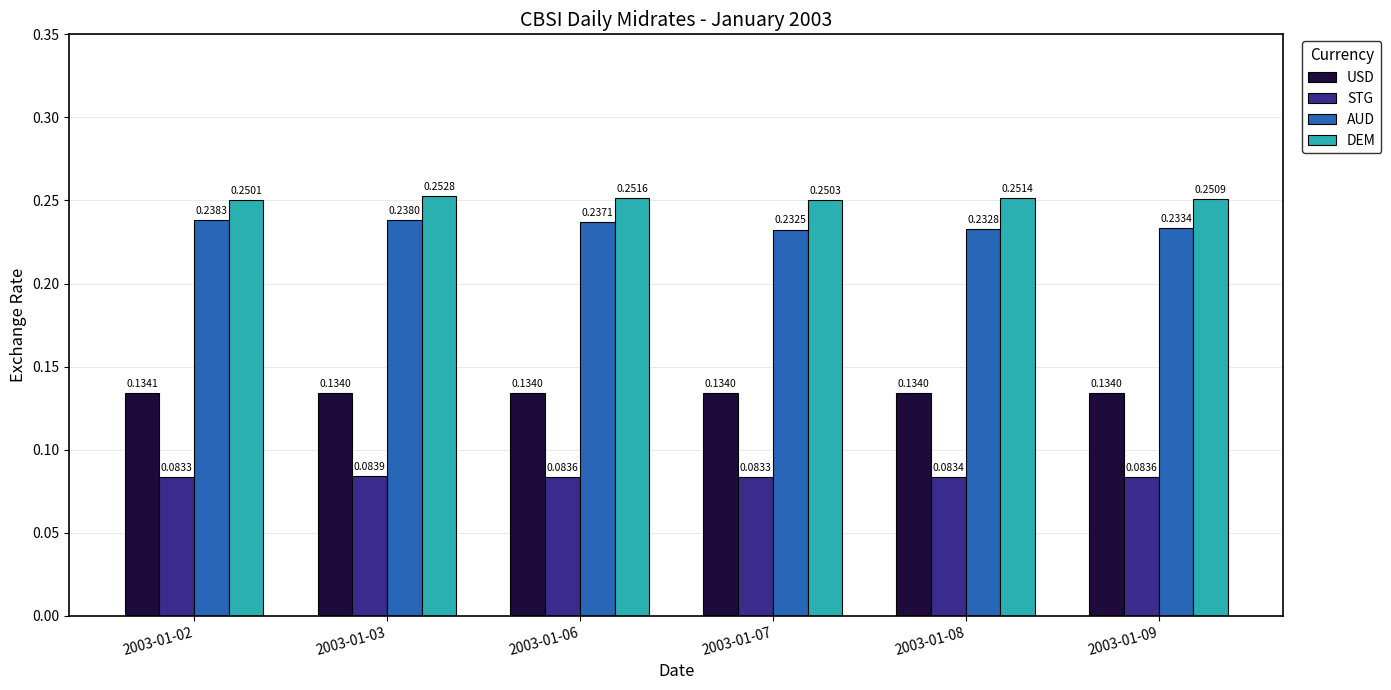

Which series has the largest range (max minus min)?

AUD